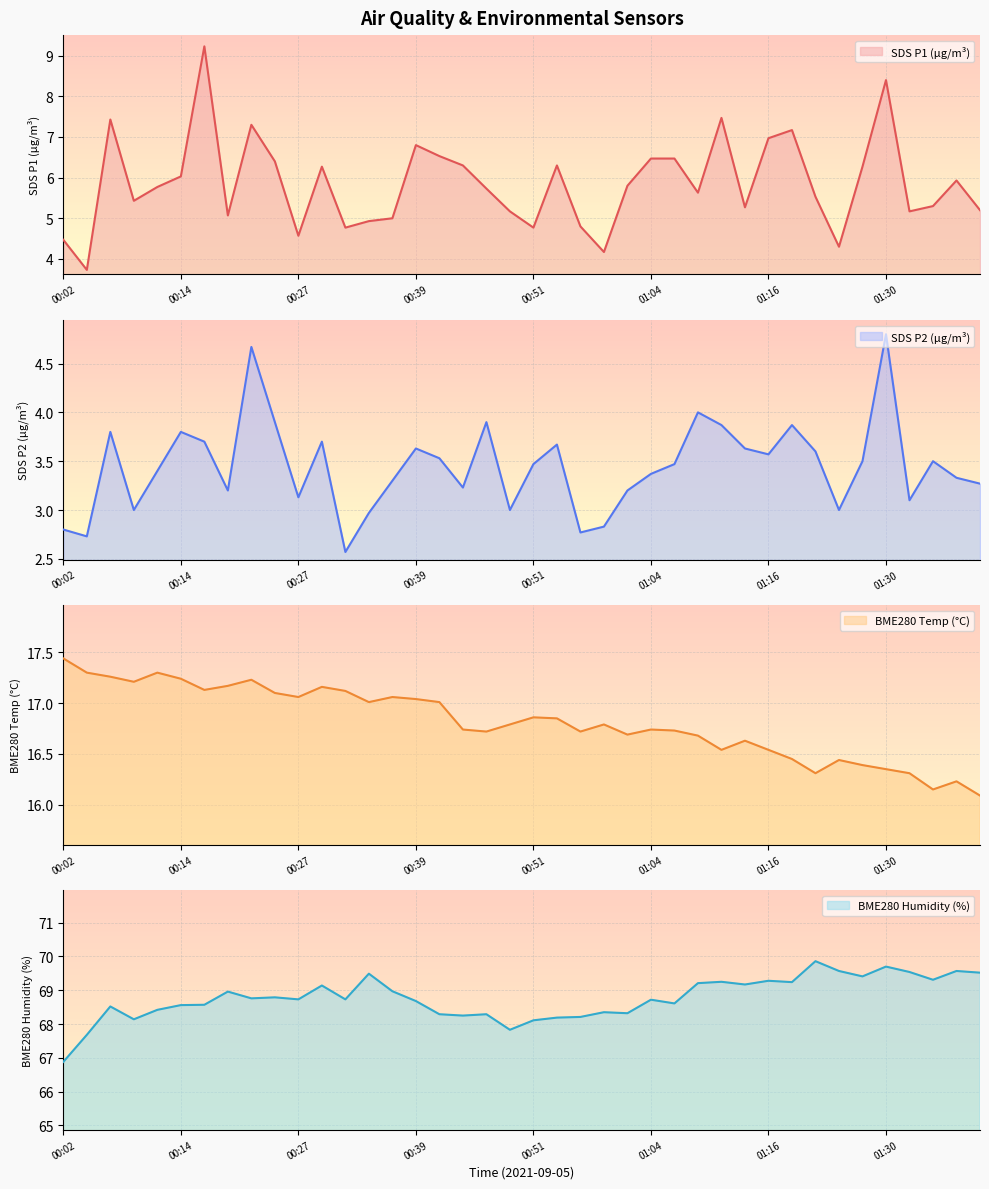

What is the maximum value shown in the chart?

69.9